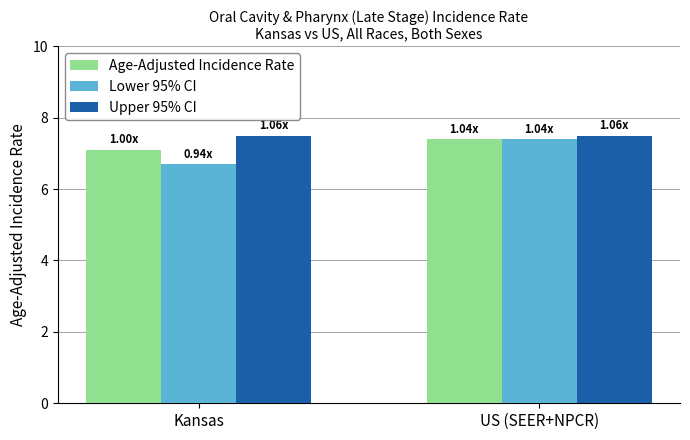

What is the sum of the Upper 95% CI values at Kansas and US (SEER+NPCR)?

15.0